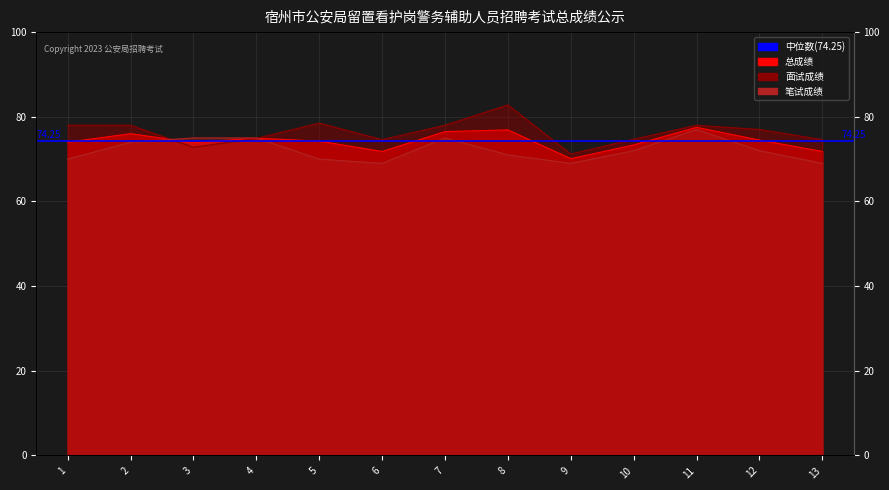

What is the total value across all series at 9?

210.3